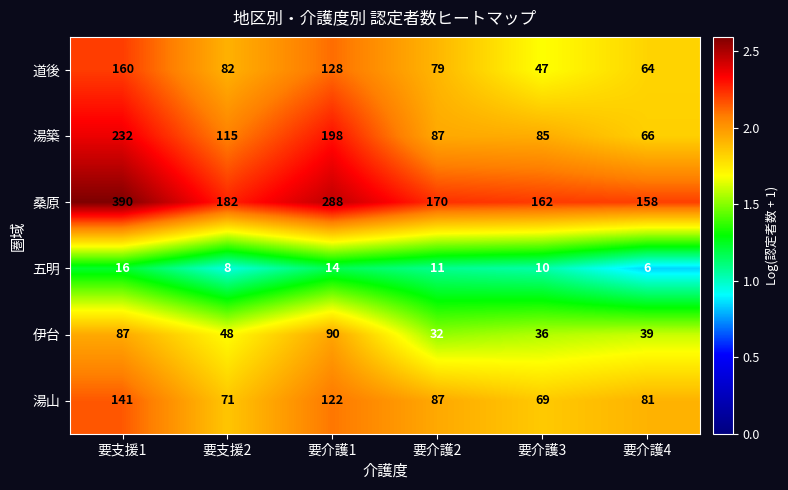

Which series has the widest spread of values?

桑原